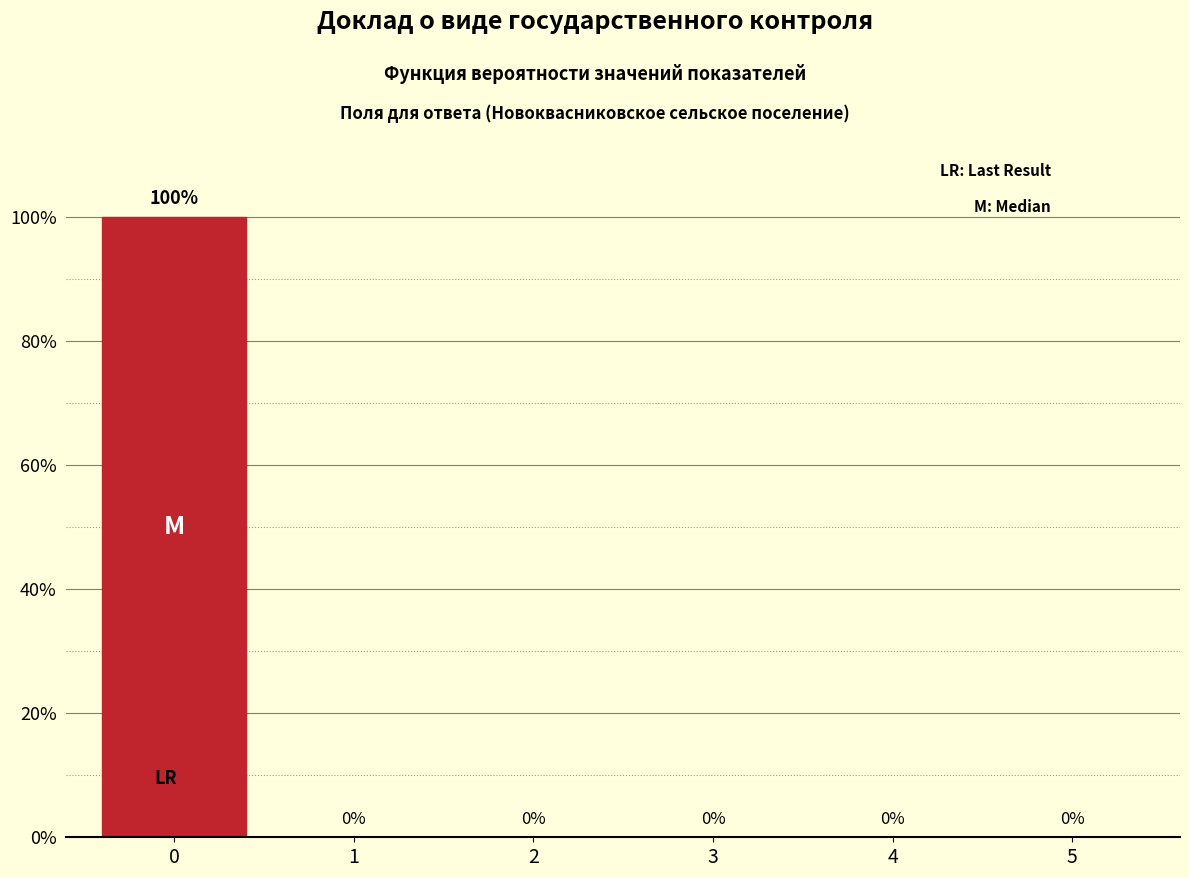

Read the value at 0.

100